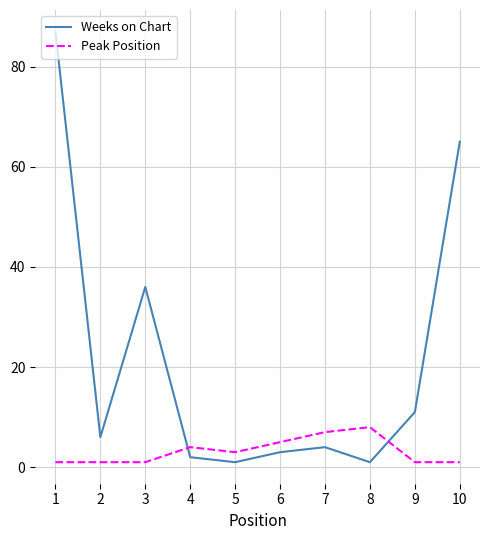

Is the value of Peak Position at 5 greater than the value of Weeks on Chart at 10?

No